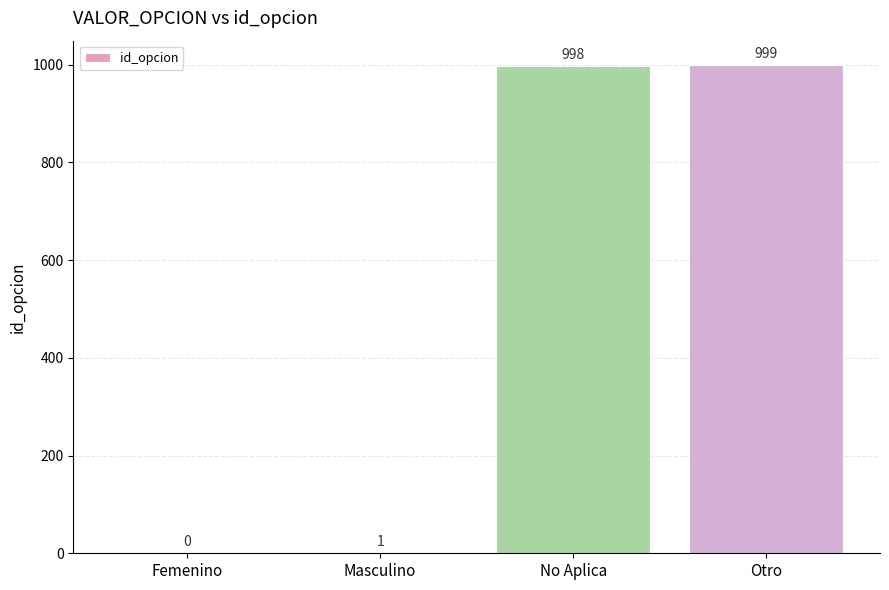

True or false: the data shows 1344 at Otro.

False